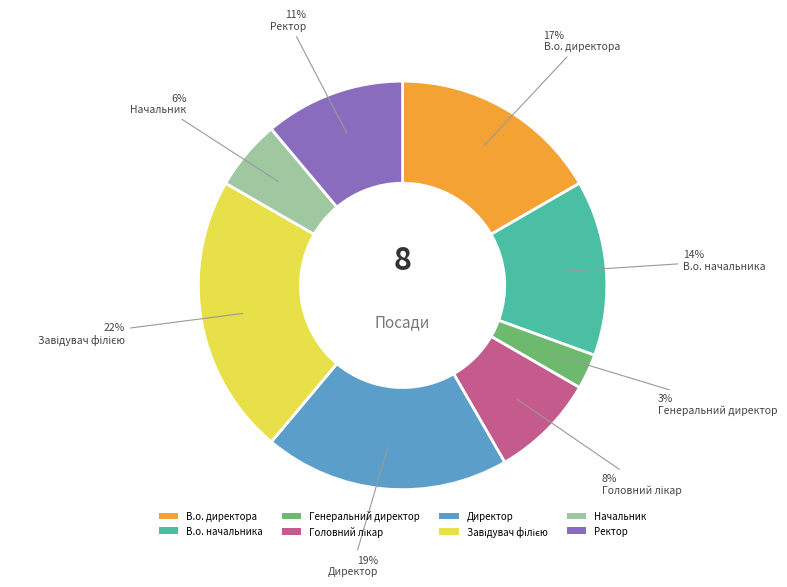

To the nearest percent, what percentage of the pie is Ректор?

11%